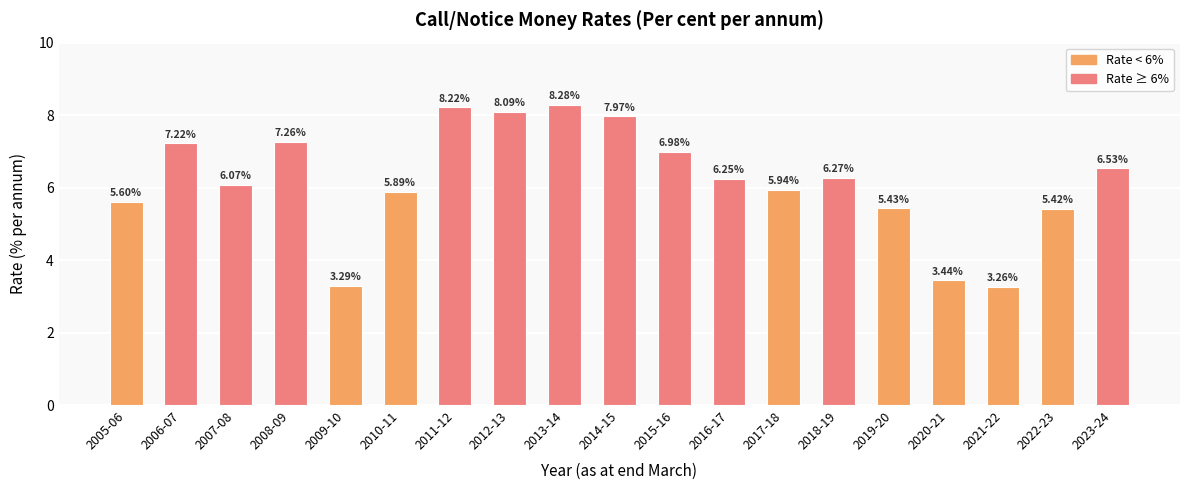

How many data points are less than 6?

8